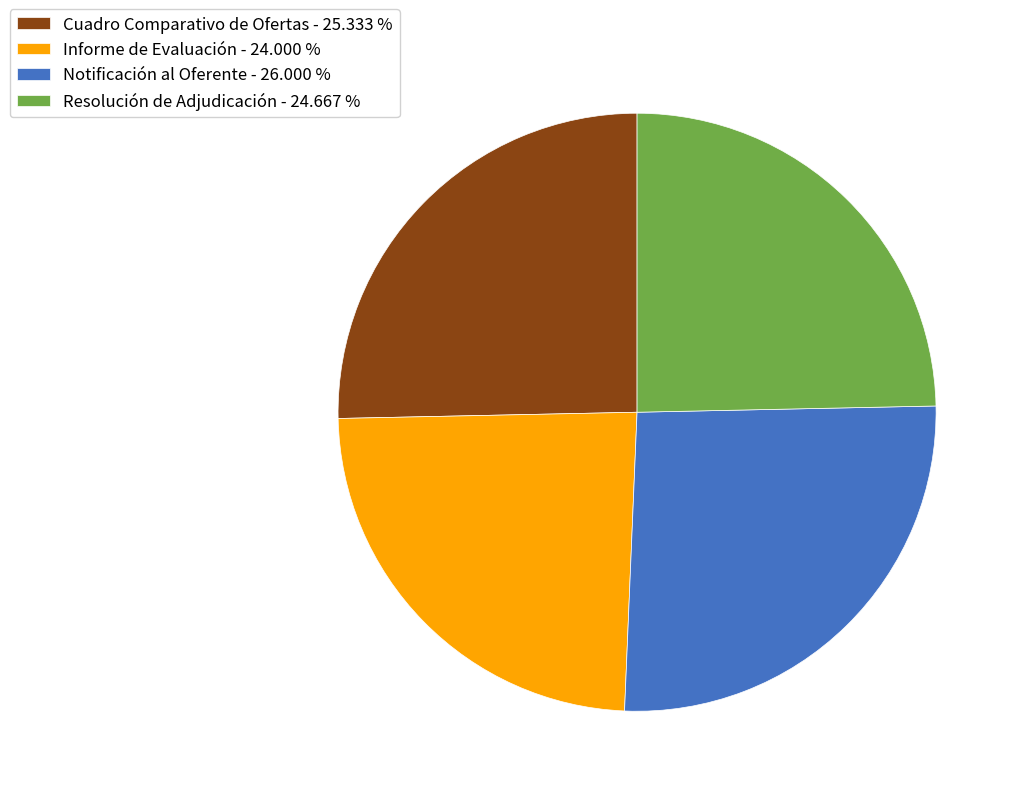

Count the number of slices in the pie.

4